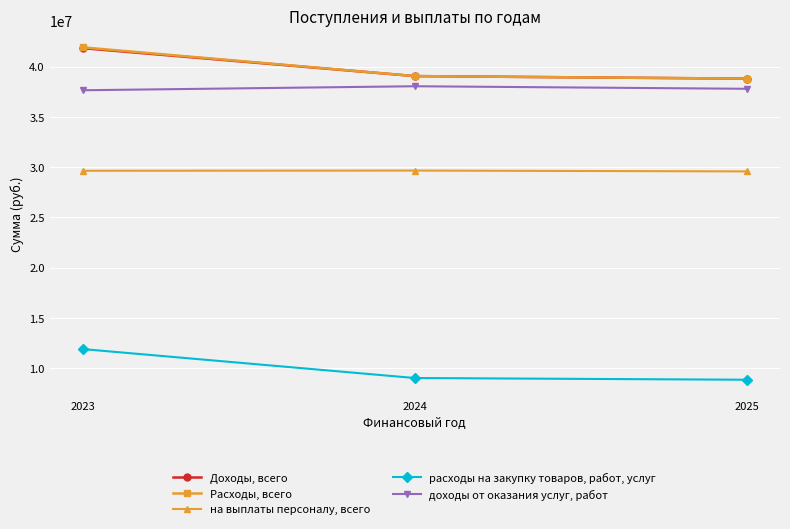

At which label does Расходы, всего first exceed 39067741?

2023